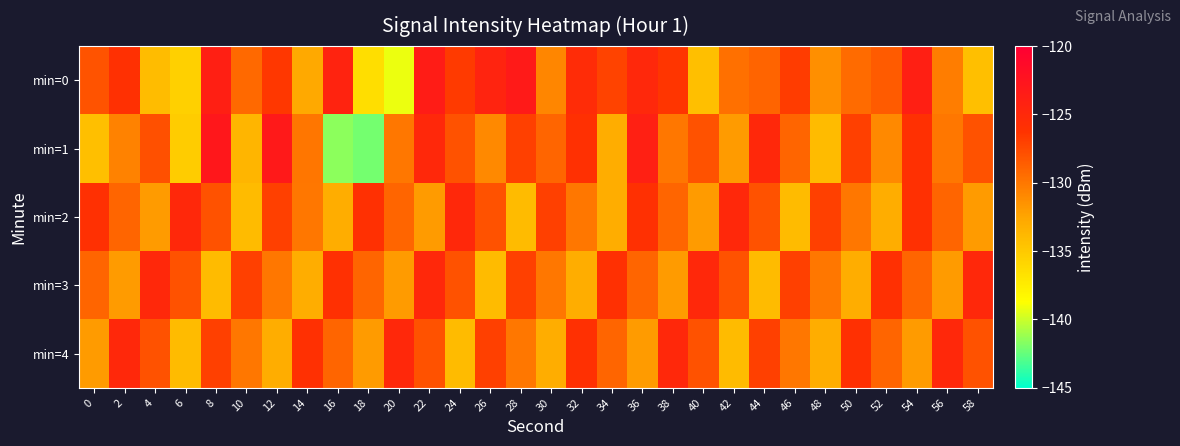

Reading left to right, transcribe all the data shown in this chart.

min=0: 0=-128.1	2=-126.0	4=-134.1	6=-135.5	8=-123.9	10=-129.2	12=-126.5	14=-132.7	16=-124.3	18=-136.5	20=-139.2	22=-123.5	24=-126.6	26=-124.5	28=-123.3	30=-130.8	32=-125.4	34=-127.2	36=-125.0	38=-126.4	40=-134.3	42=-129.6	44=-128.9	46=-126.8	48=-131.3	50=-129.4	52=-128.4	54=-123.9	56=-130.3	58=-134.3
min=1: 0=-134.3	2=-130.6	4=-127.8	6=-135.2	8=-122.9	10=-133.6	12=-123.2	14=-129.9	16=-141.5	18=-142.1	20=-130.0	22=-125.0	24=-128.0	26=-131.0	28=-127.0	30=-129.0	32=-126.0	34=-133.0	36=-124.0	38=-130.0	40=-128.0	42=-132.0	44=-125.0	46=-129.0	48=-134.0	50=-127.0	52=-131.0	54=-126.0	56=-130.0	58=-128.0
min=2: 0=-126.0	2=-129.0	4=-132.0	6=-125.0	8=-128.0	10=-134.0	12=-127.0	14=-130.0	16=-133.0	18=-126.0	20=-129.0	22=-132.0	24=-125.0	26=-128.0	28=-134.0	30=-127.0	32=-130.0	34=-133.0	36=-126.0	38=-129.0	40=-132.0	42=-125.0	44=-128.0	46=-134.0	48=-127.0	50=-130.0	52=-133.0	54=-126.0	56=-129.0	58=-132.0
min=3: 0=-129.0	2=-132.0	4=-125.0	6=-128.0	8=-134.0	10=-127.0	12=-130.0	14=-133.0	16=-126.0	18=-129.0	20=-132.0	22=-125.0	24=-128.0	26=-134.0	28=-127.0	30=-130.0	32=-133.0	34=-126.0	36=-129.0	38=-132.0	40=-125.0	42=-128.0	44=-134.0	46=-127.0	48=-130.0	50=-133.0	52=-126.0	54=-129.0	56=-132.0	58=-125.0
min=4: 0=-132.0	2=-125.0	4=-128.0	6=-134.0	8=-127.0	10=-130.0	12=-133.0	14=-126.0	16=-129.0	18=-132.0	20=-125.0	22=-128.0	24=-134.0	26=-127.0	28=-130.0	30=-133.0	32=-126.0	34=-129.0	36=-132.0	38=-125.0	40=-128.0	42=-134.0	44=-127.0	46=-130.0	48=-133.0	50=-126.0	52=-129.0	54=-132.0	56=-125.0	58=-128.0